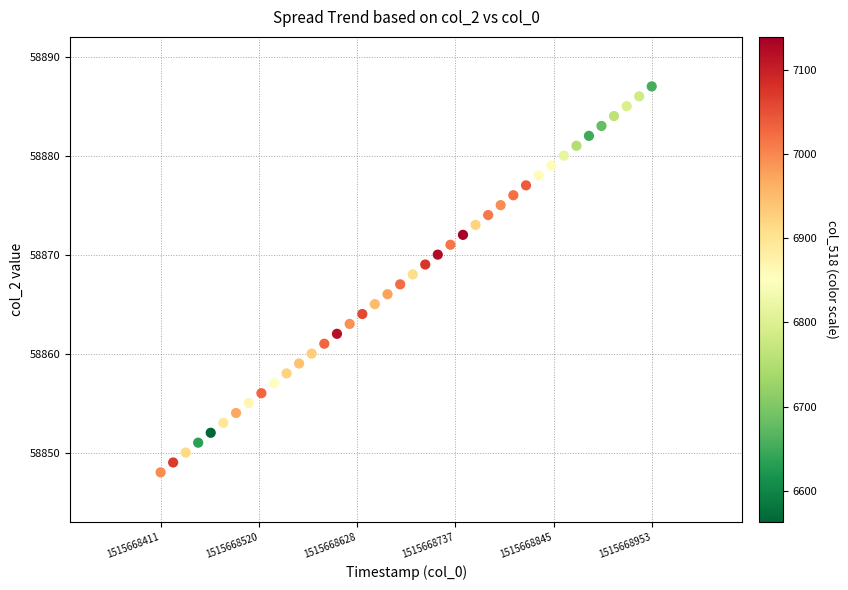

What is the range of Y values (max minus min)?

39